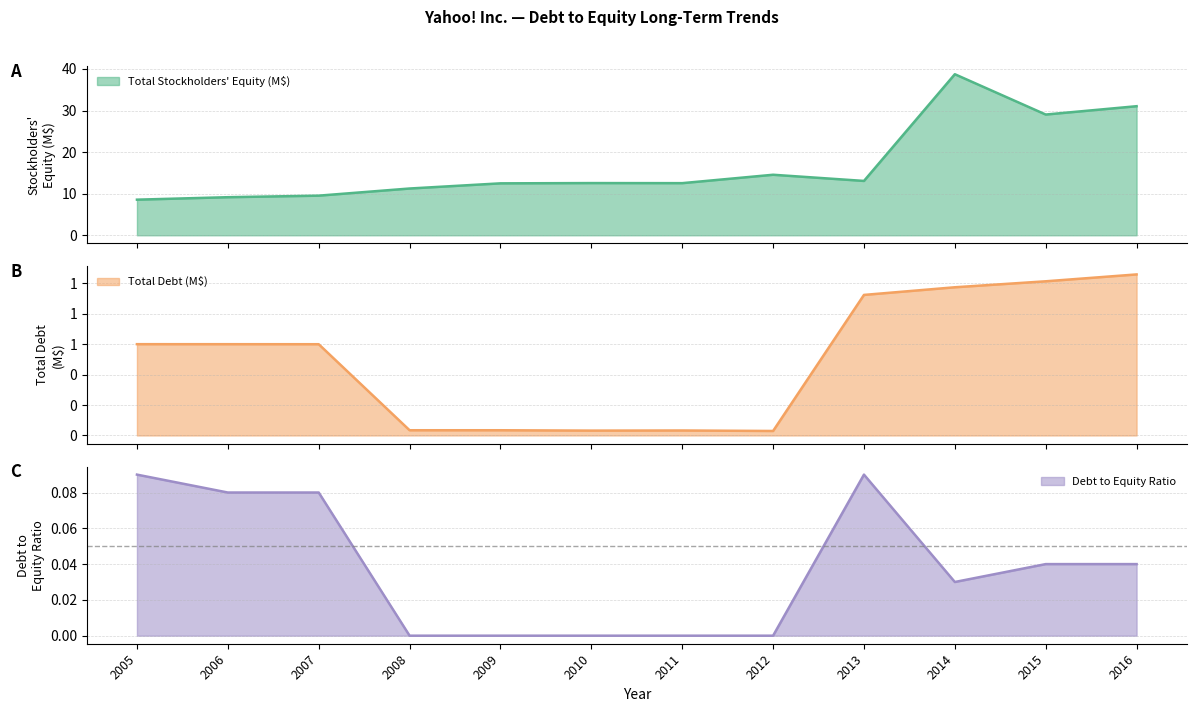

The value of Total Debt at 2016 is 0.7. True or false?

False